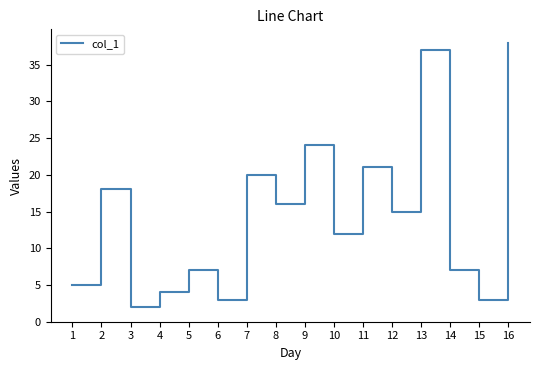

Is it true that the value at 9 is 24?

True